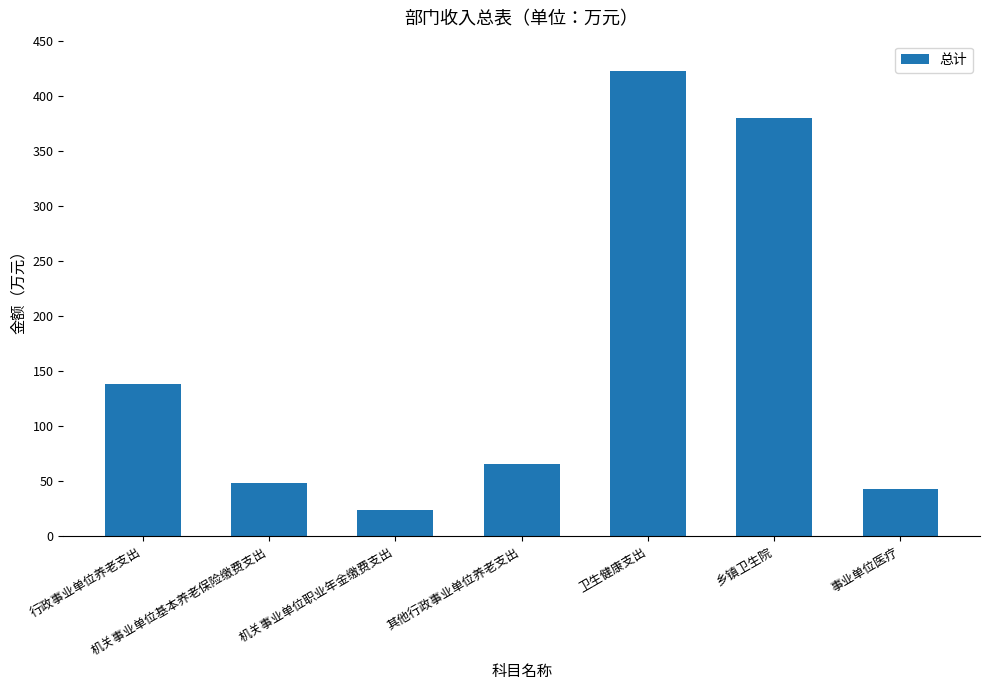

How many bars are there in total?

7